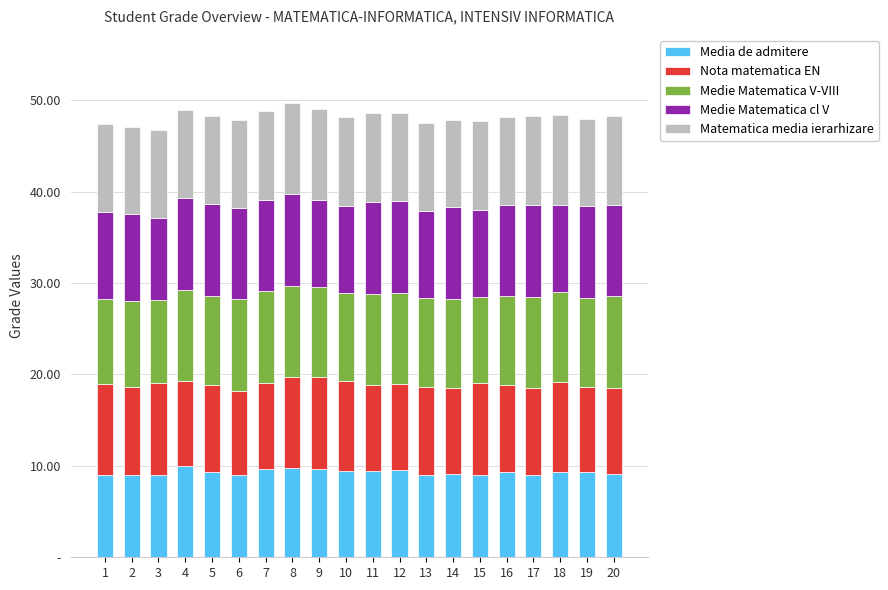

What is the value of the Media de admitere bar at the 14th from the left?

9.1